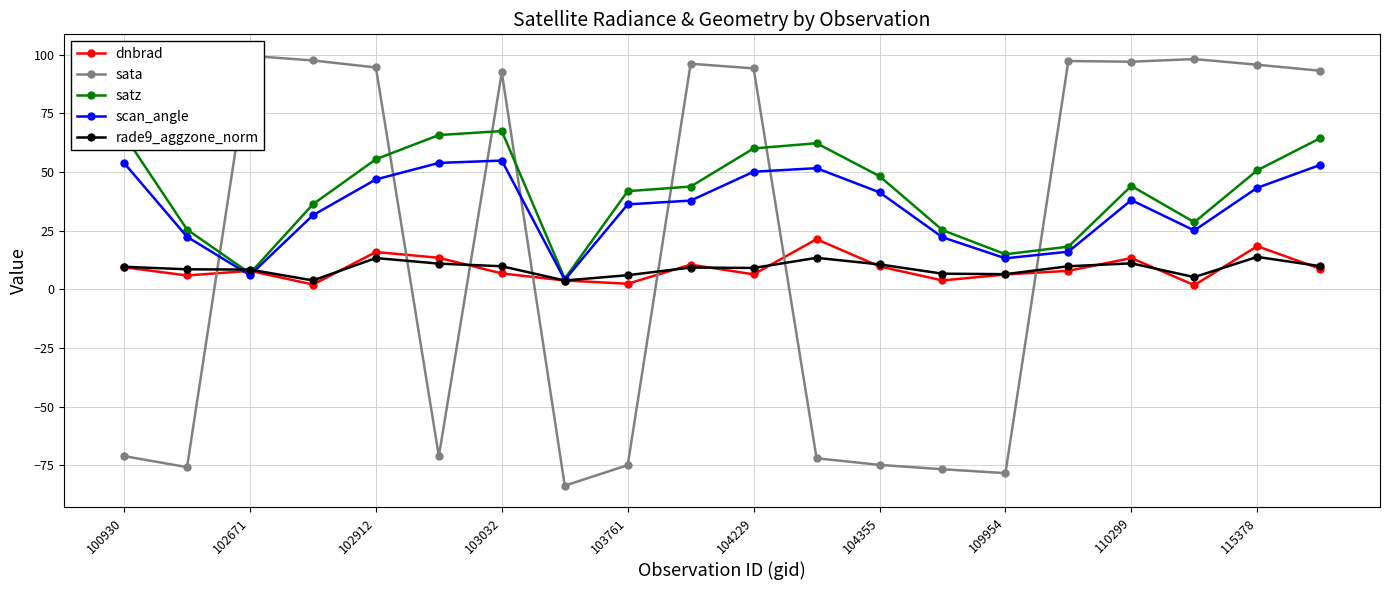

What value does the scan_angle series have at 103761?

36.2